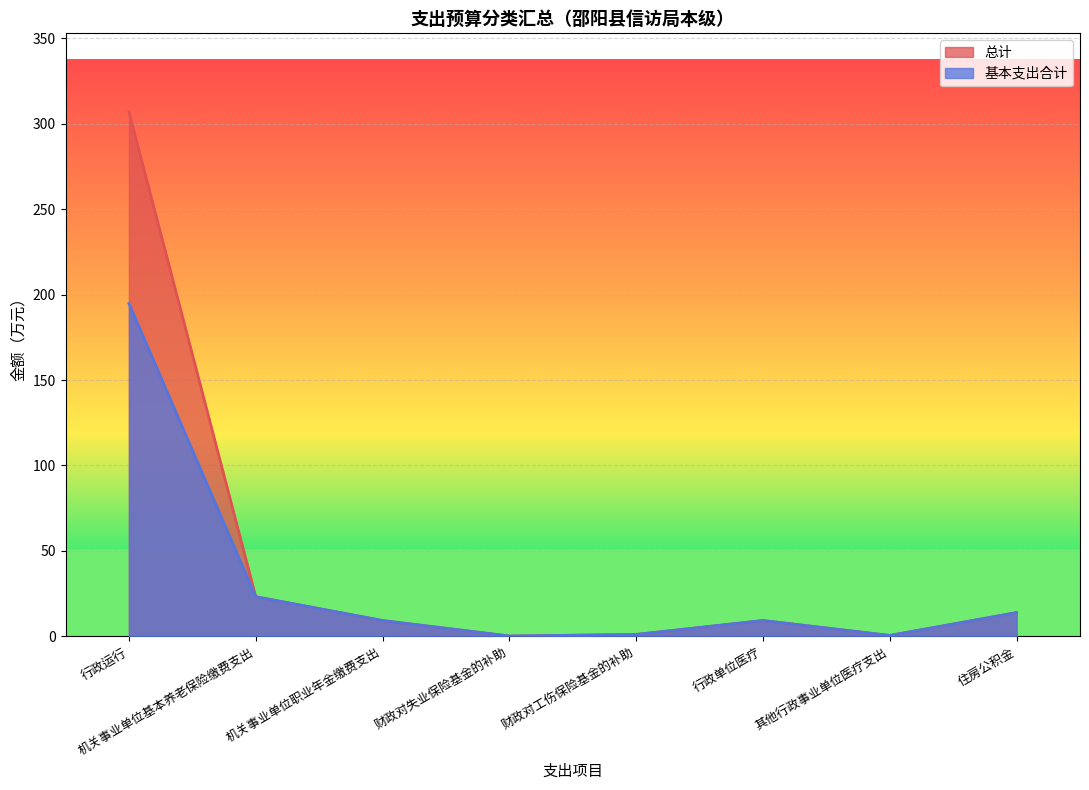

True or false: 总计 and 基本支出合计 cross at least once.

False